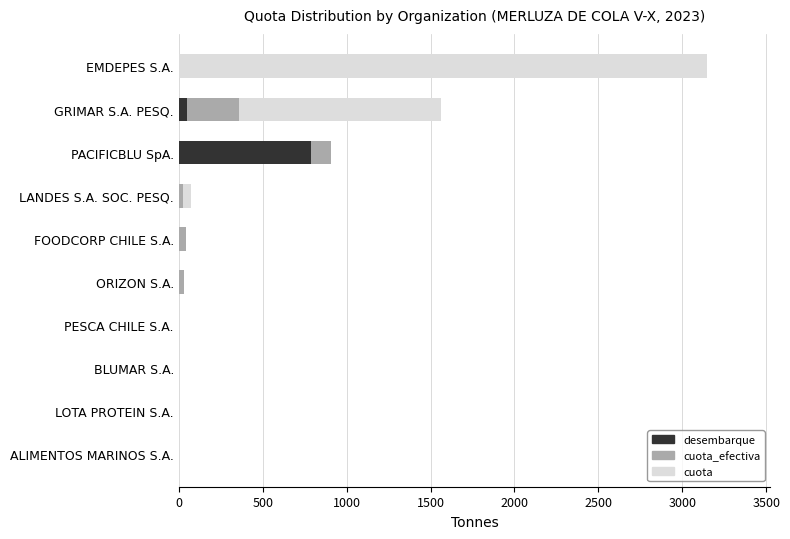

What is the highest value of the desembarque series?

789.5